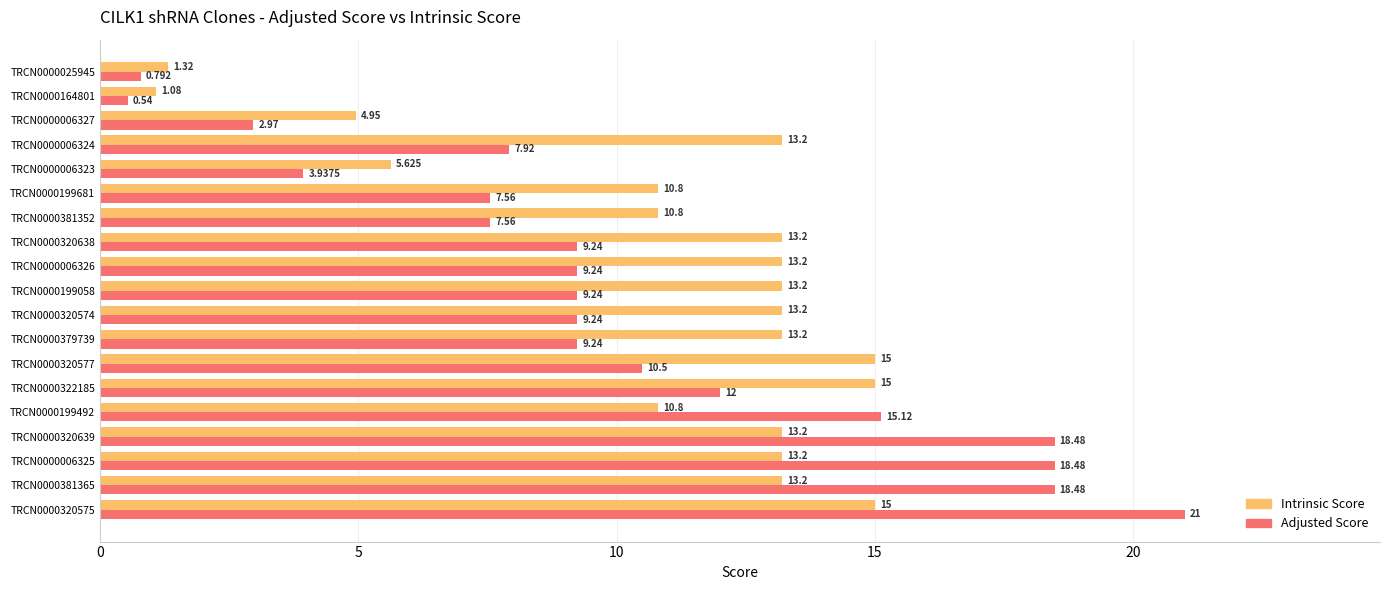

Which series has the largest total across all categories?

Intrinsic Score